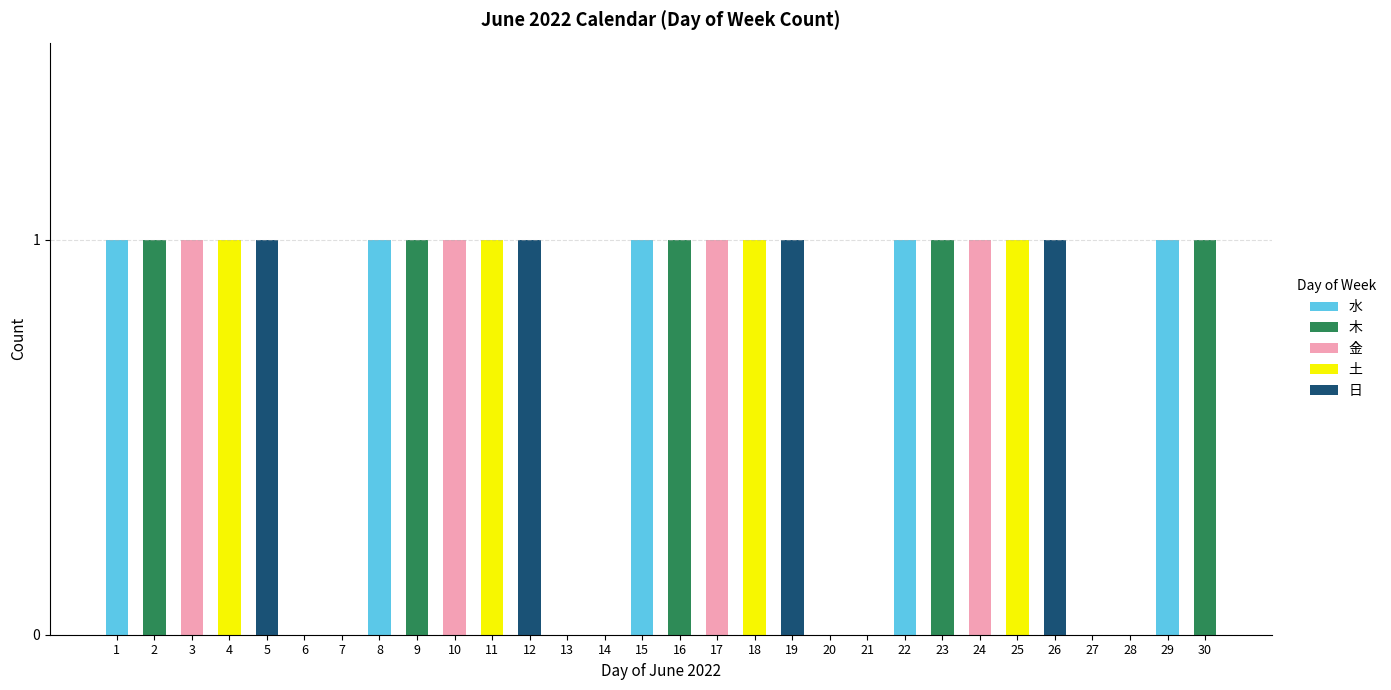

What is the sum of all 木 values?

5